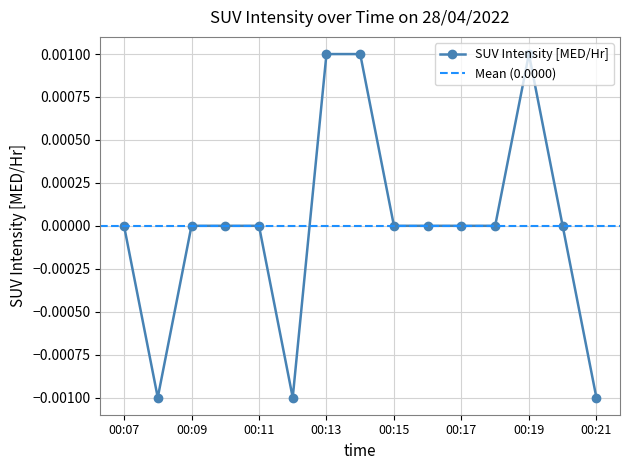

The value of SUV Intensity [MED/Hr] at 00:17 is 0.0. True or false?

True